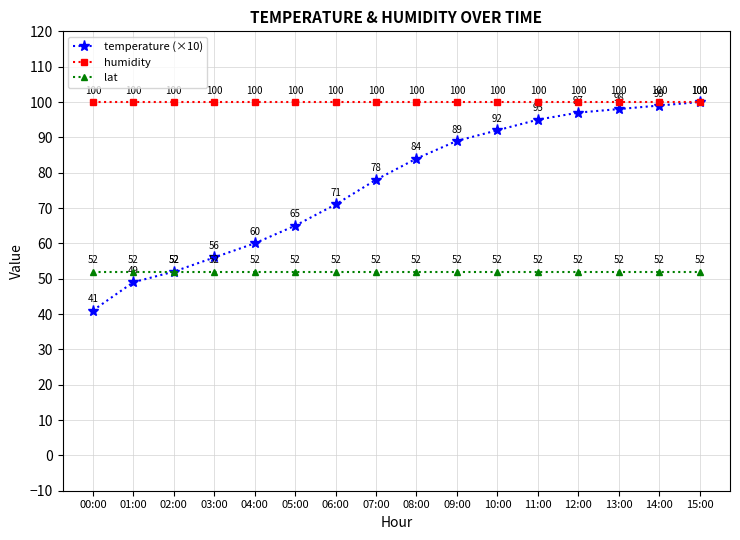

What position from the right is 12:00?

4